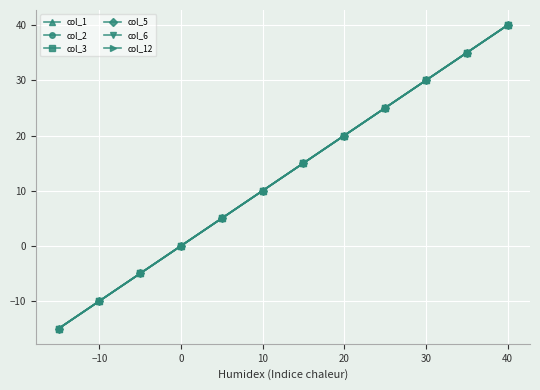

How many lines are shown in the chart?

6